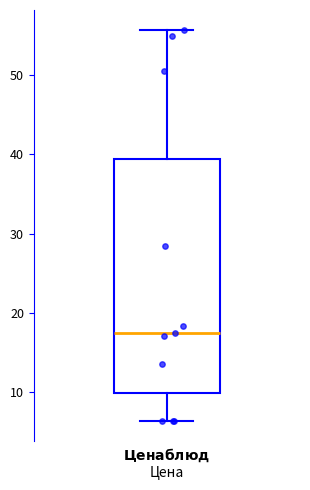

Where is the lower edge of the box on the y-axis? The values are not printed on the chart, so give them approximately, as read against the axis.

10